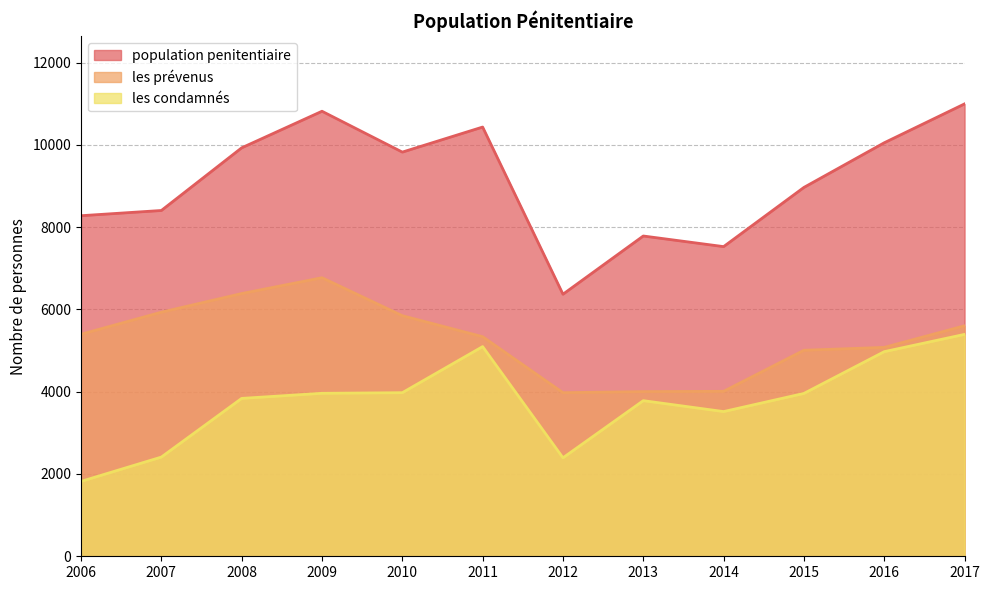

In les condamnés, how many points are higher than both neighbors (excluding endpoints)?

2